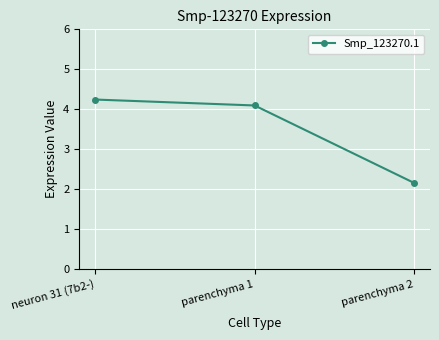

Is it true that the value at parenchyma 2 is 2.2?

True